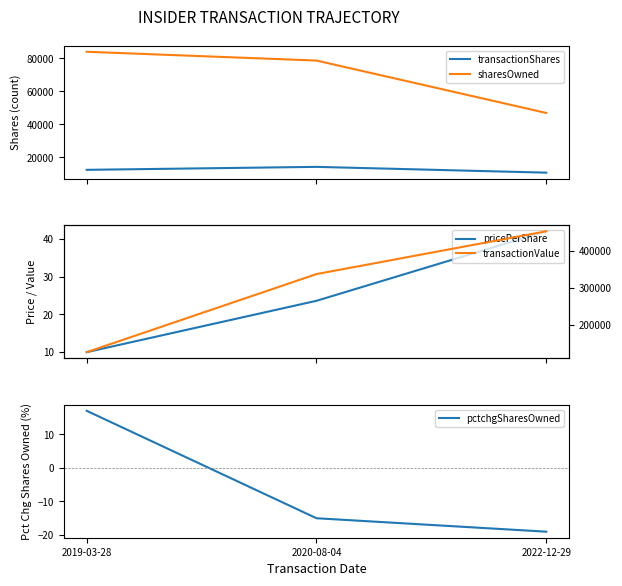

What is the minimum value shown in the chart?

-19.0